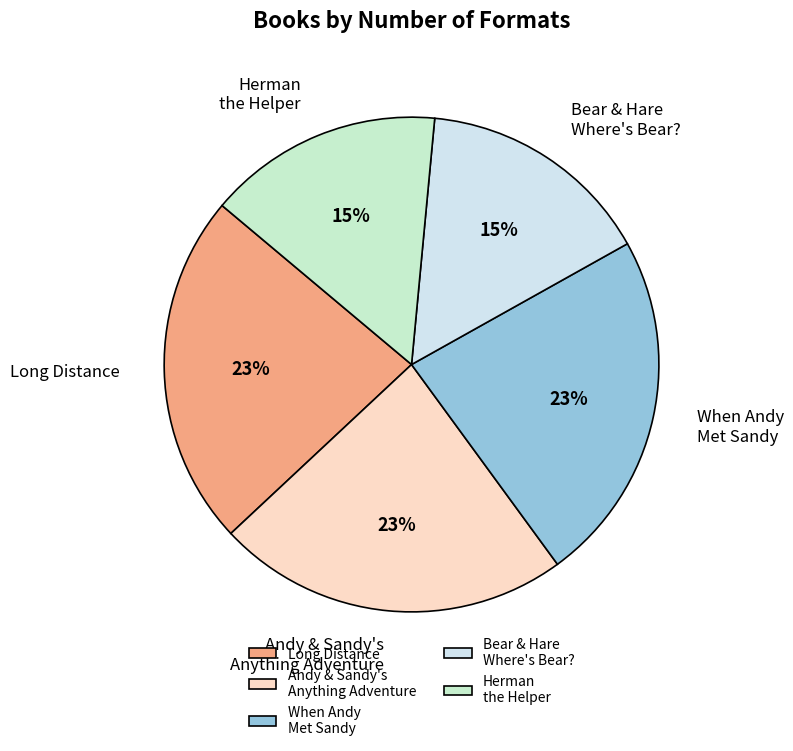

To the nearest percent, what is the average slice percentage?

20%